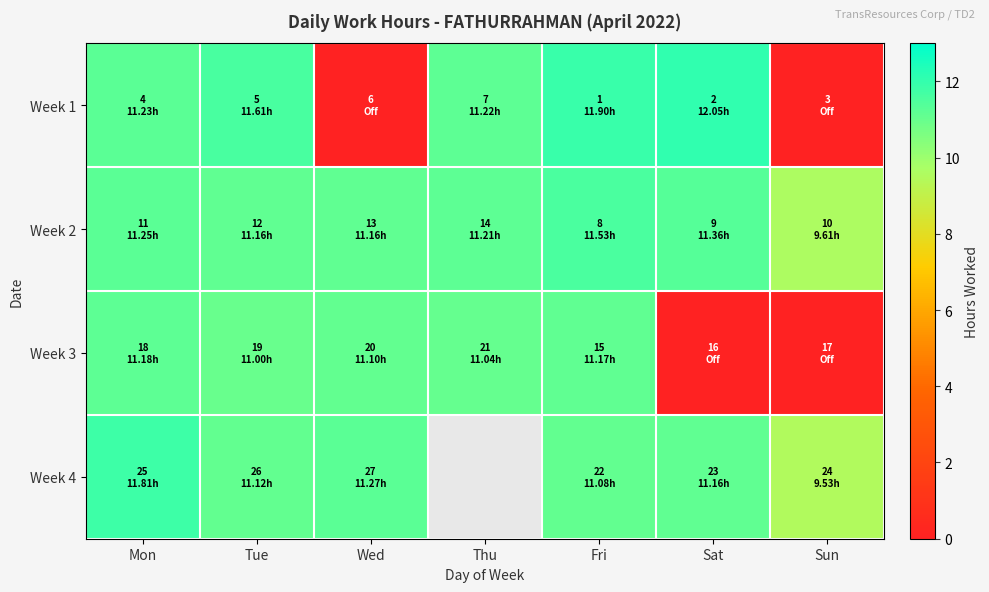

Is it true that Week 1 equals 11.2 at Thu?

True